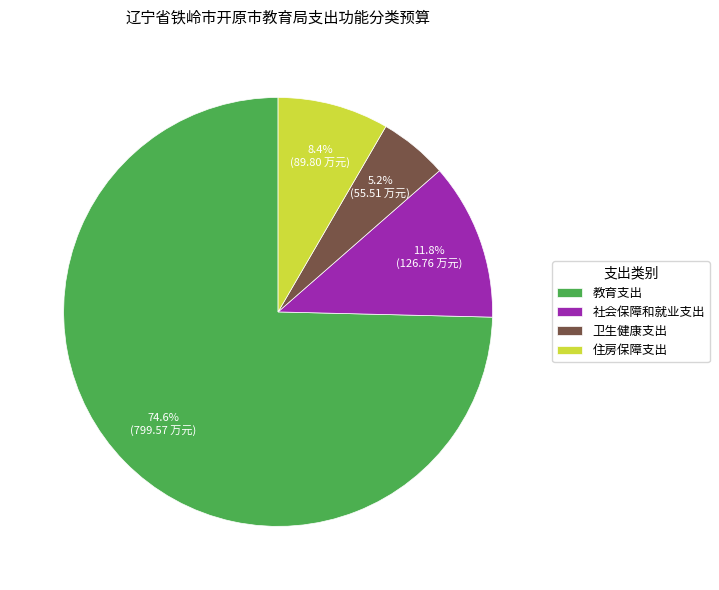

To the nearest percent, what portion does 住房保障支出 represent?

8%